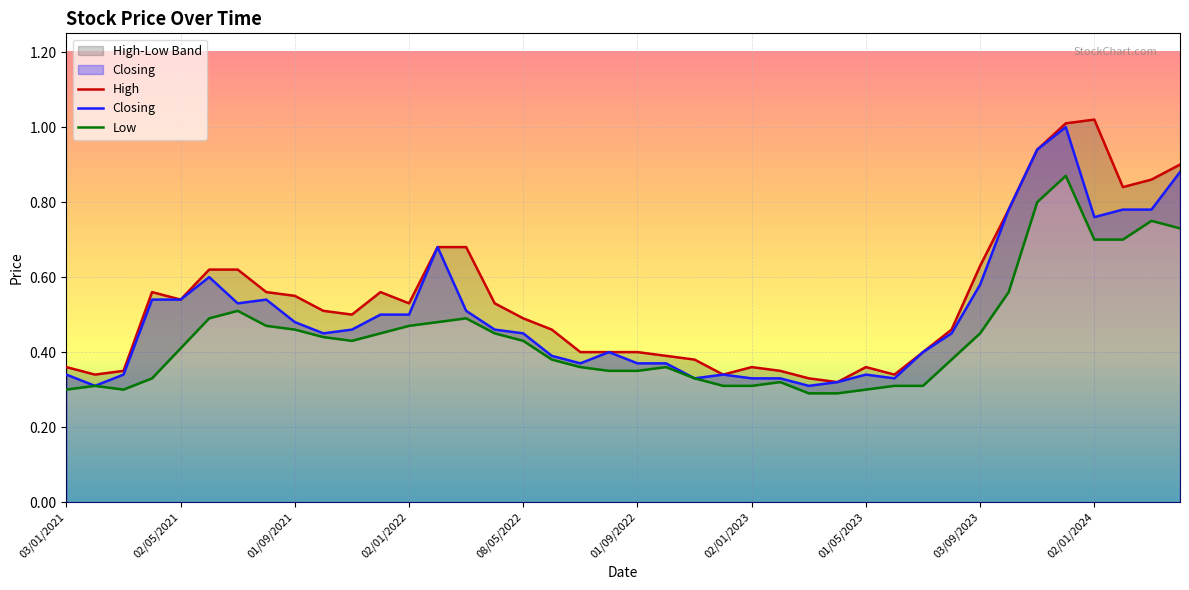

Reading left to right, what are all the values shown in this chart?

High: 01/04/2024=0.9	03/03/2024=0.9	01/02/2024=0.8	02/01/2024=1.0	03/12/2023=1.0	01/11/2023=0.9	01/10/2023=0.8	03/09/2023=0.6	01/08/2023=0.5	02/07/2023=0.4	04/06/2023=0.3	01/05/2023=0.4	02/04/2023=0.3	01/03/2023=0.3	01/02/2023=0.3	02/01/2023=0.4	01/12/2022=0.3	01/11/2022=0.4	02/10/2022=0.4	01/09/2022=0.4	01/08/2022=0.4	03/07/2022=0.4	01/06/2022=0.5	08/05/2022=0.5	03/04/2022=0.5	01/03/2022=0.7	01/02/2022=0.7	02/01/2022=0.5	01/12/2021=0.6	01/11/2021=0.5	03/10/2021=0.5	01/09/2021=0.6	01/08/2021=0.6	01/07/2021=0.6	01/06/2021=0.6	02/05/2021=0.5	01/04/2021=0.6	01/03/2021=0.3	01/02/2021=0.3	03/01/2021=0.4
Closing: 01/04/2024=0.9	03/03/2024=0.8	01/02/2024=0.8	02/01/2024=0.8	03/12/2023=1.0	01/11/2023=0.9	01/10/2023=0.8	03/09/2023=0.6	01/08/2023=0.5	02/07/2023=0.4	04/06/2023=0.3	01/05/2023=0.3	02/04/2023=0.3	01/03/2023=0.3	01/02/2023=0.3	02/01/2023=0.3	01/12/2022=0.3	01/11/2022=0.3	02/10/2022=0.4	01/09/2022=0.4	01/08/2022=0.4	03/07/2022=0.4	01/06/2022=0.4	08/05/2022=0.5	03/04/2022=0.5	01/03/2022=0.5	01/02/2022=0.7	02/01/2022=0.5	01/12/2021=0.5	01/11/2021=0.5	03/10/2021=0.5	01/09/2021=0.5	01/08/2021=0.5	01/07/2021=0.5	01/06/2021=0.6	02/05/2021=0.5	01/04/2021=0.5	01/03/2021=0.3	01/02/2021=0.3	03/01/2021=0.3
Low: 01/04/2024=0.7	03/03/2024=0.8	01/02/2024=0.7	02/01/2024=0.7	03/12/2023=0.9	01/11/2023=0.8	01/10/2023=0.6	03/09/2023=0.5	01/08/2023=0.4	02/07/2023=0.3	04/06/2023=0.3	01/05/2023=0.3	02/04/2023=0.3	01/03/2023=0.3	01/02/2023=0.3	02/01/2023=0.3	01/12/2022=0.3	01/11/2022=0.3	02/10/2022=0.4	01/09/2022=0.3	01/08/2022=0.3	03/07/2022=0.4	01/06/2022=0.4	08/05/2022=0.4	03/04/2022=0.5	01/03/2022=0.5	01/02/2022=0.5	02/01/2022=0.5	01/12/2021=0.5	01/11/2021=0.4	03/10/2021=0.4	01/09/2021=0.5	01/08/2021=0.5	01/07/2021=0.5	01/06/2021=0.5	02/05/2021=0.4	01/04/2021=0.3	01/03/2021=0.3	01/02/2021=0.3	03/01/2021=0.3